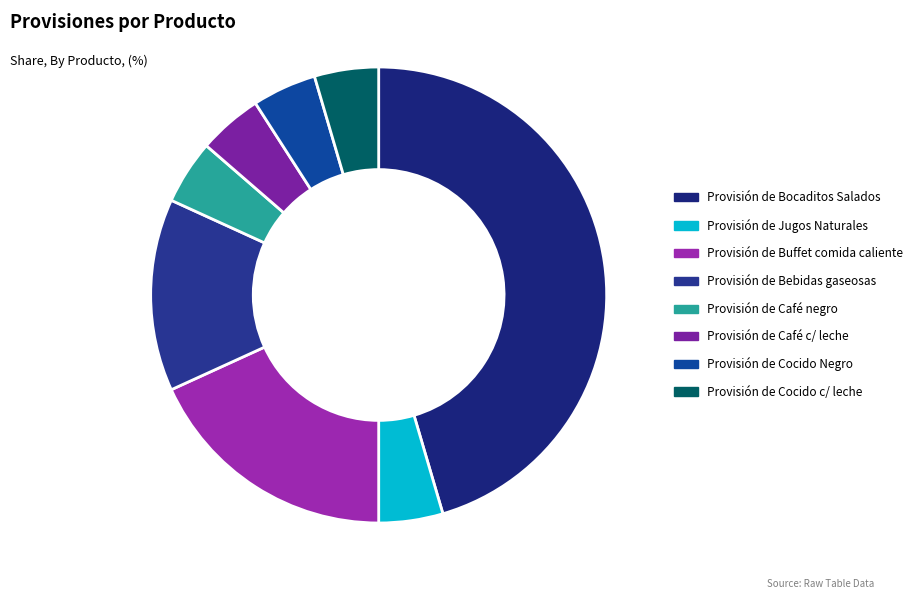

Is it true that Provisión de Bocaditos Salados is 57% of the pie?

False